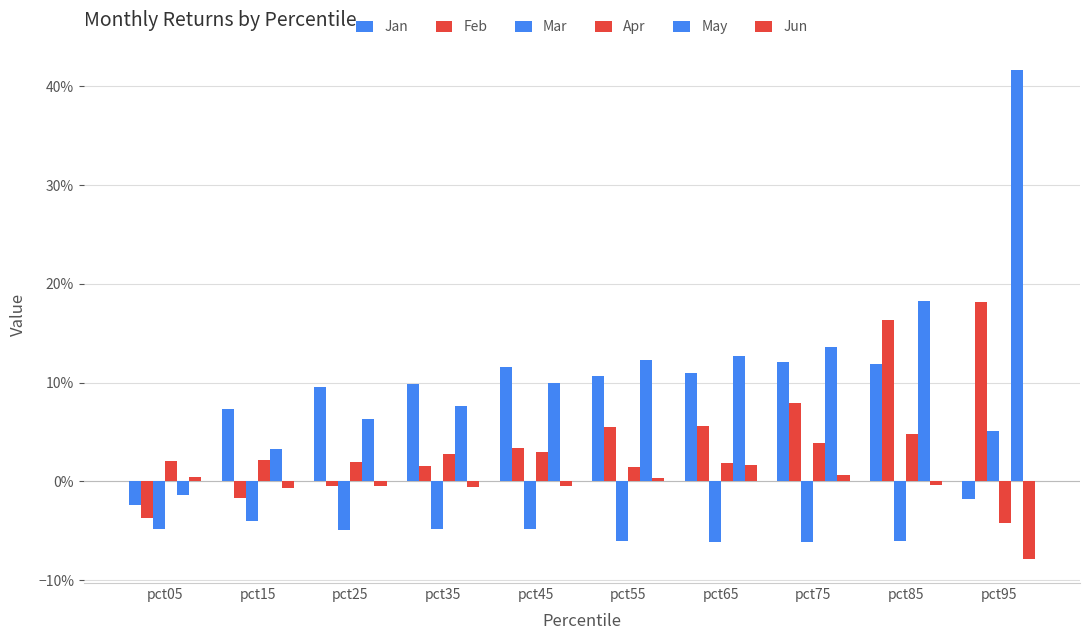

Where is Feb nearest to the value 0?

pct25